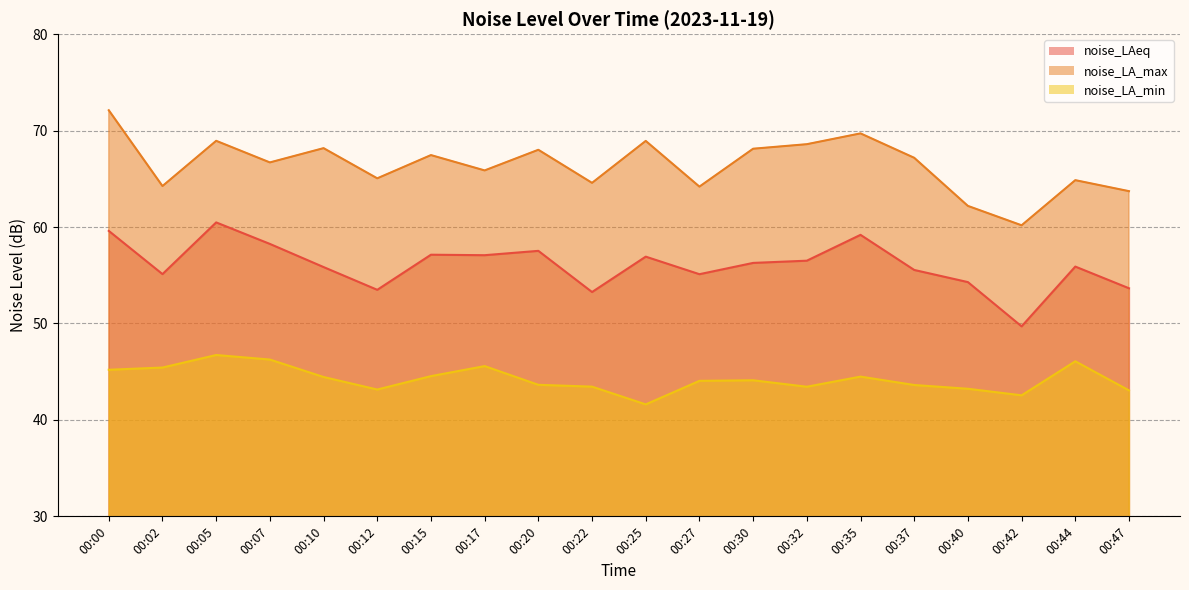

How many categories are shown in the chart?

20